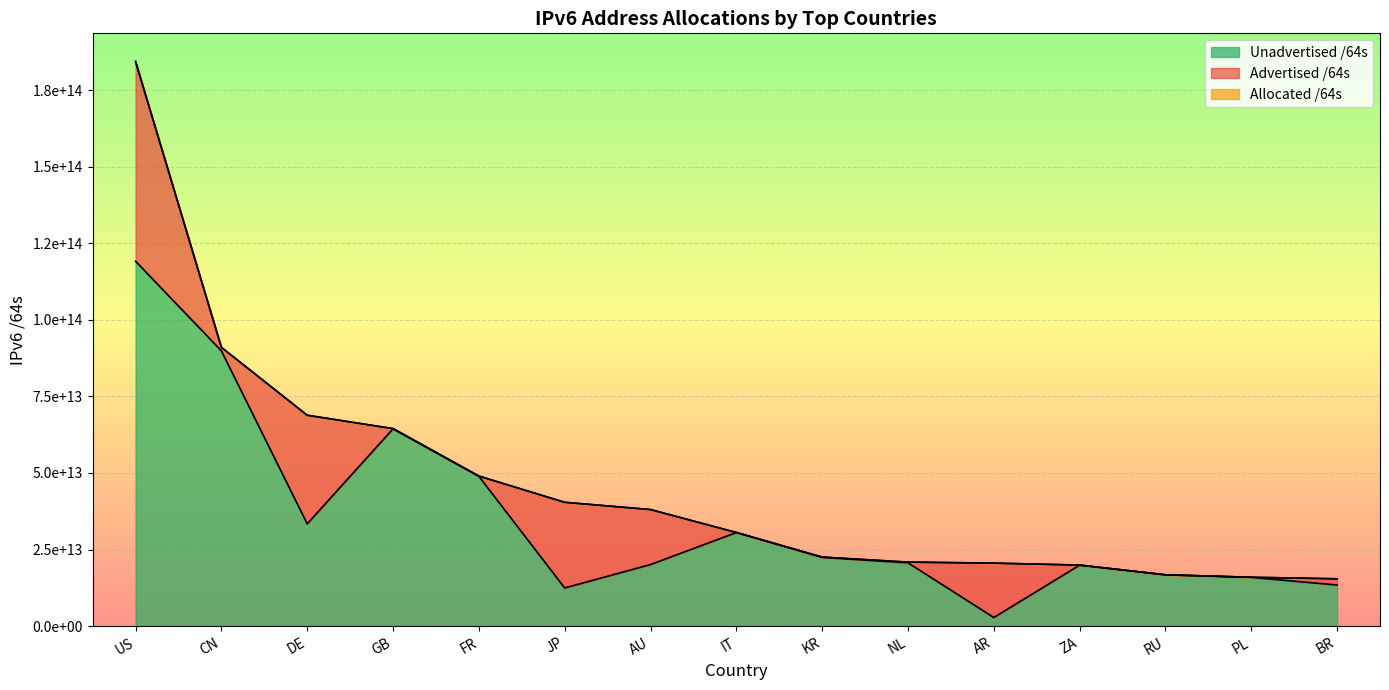

Which series has the largest range (max minus min)?

Allocated /64s